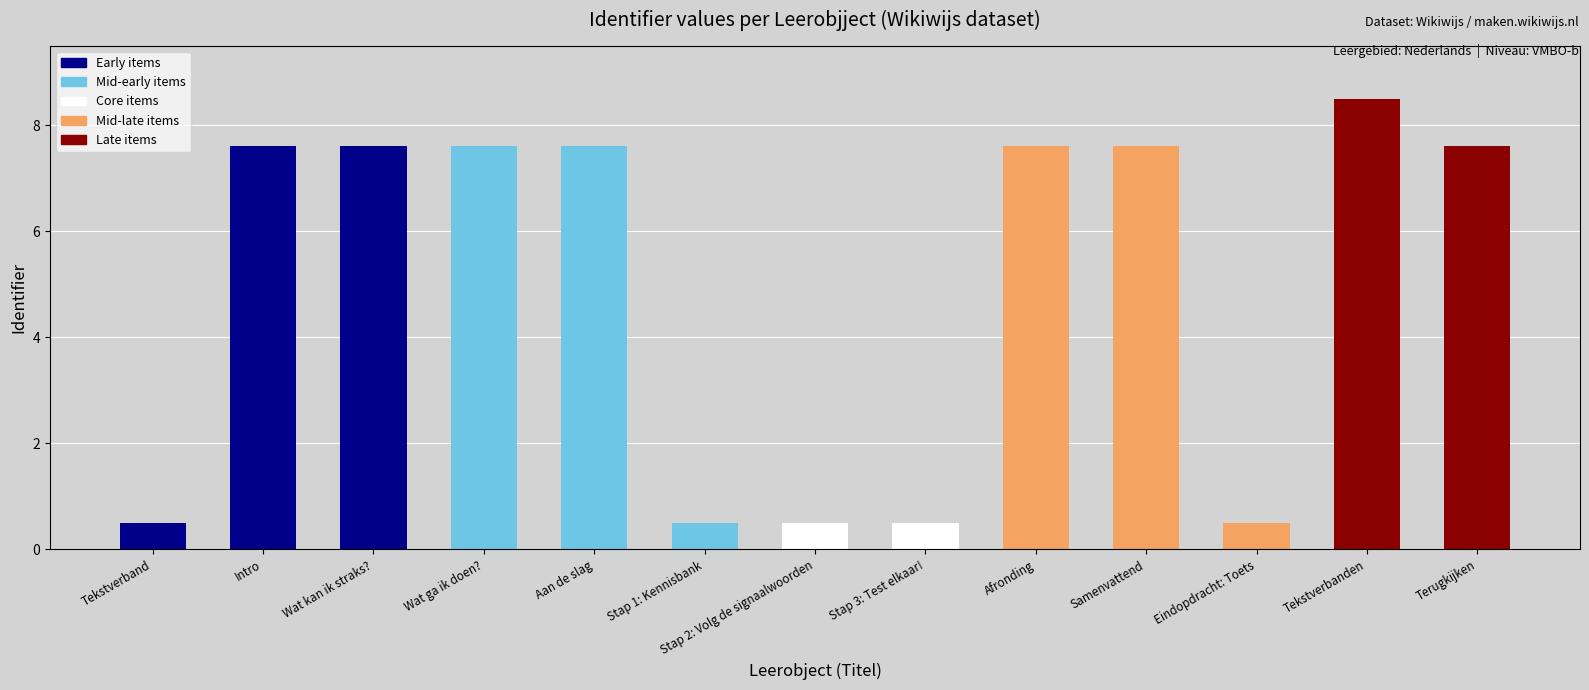

What position from the left is Stap 1: Kennisbank?

6